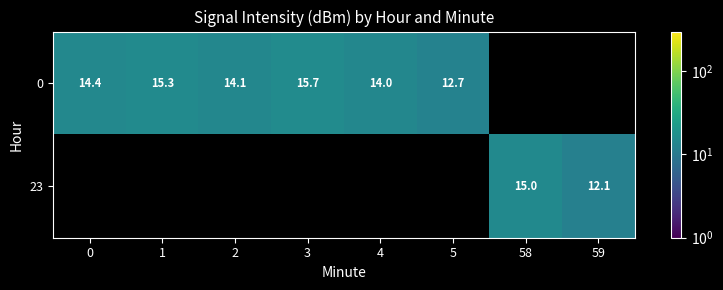

The value of 0 at 0 is 4.0. True or false?

False